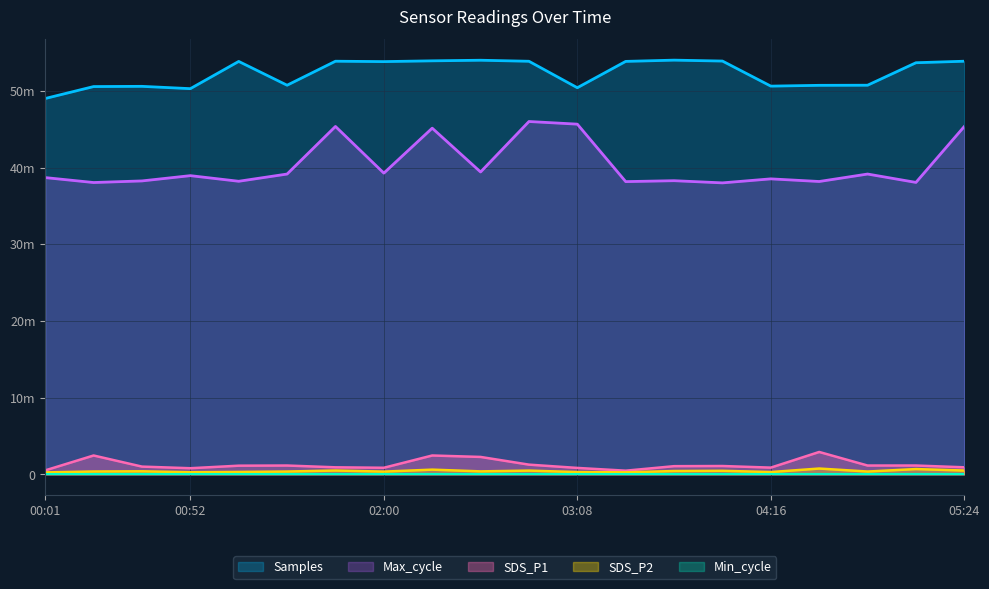

At which category is the sum across all series the highest?

02:17